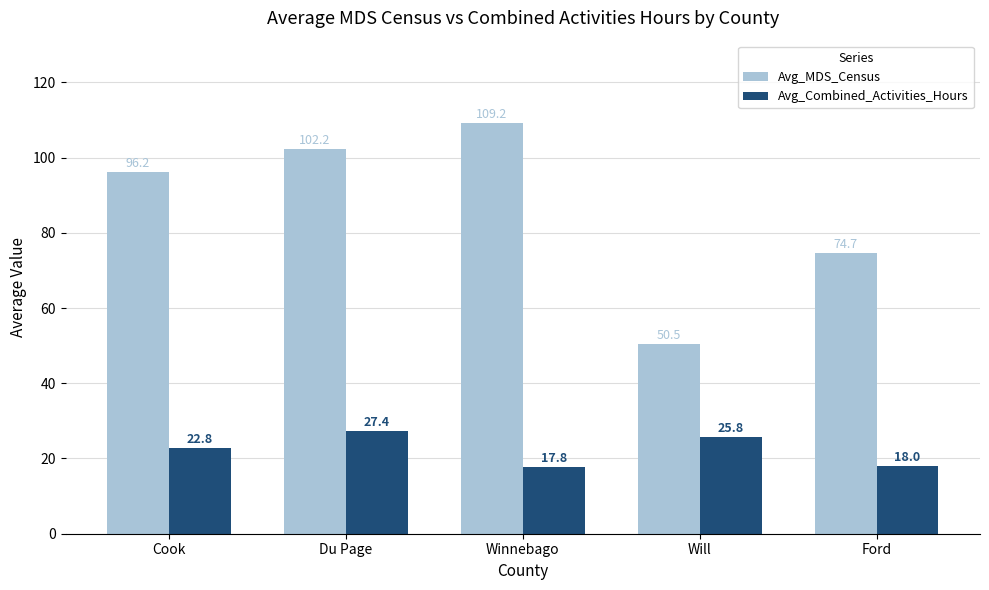

At which label does Avg_Combined_Activities_Hours reach its minimum?

Winnebago